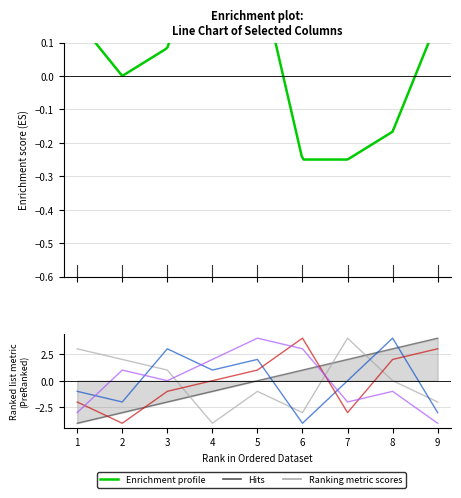

At which category is the sum across all series the highest?

8